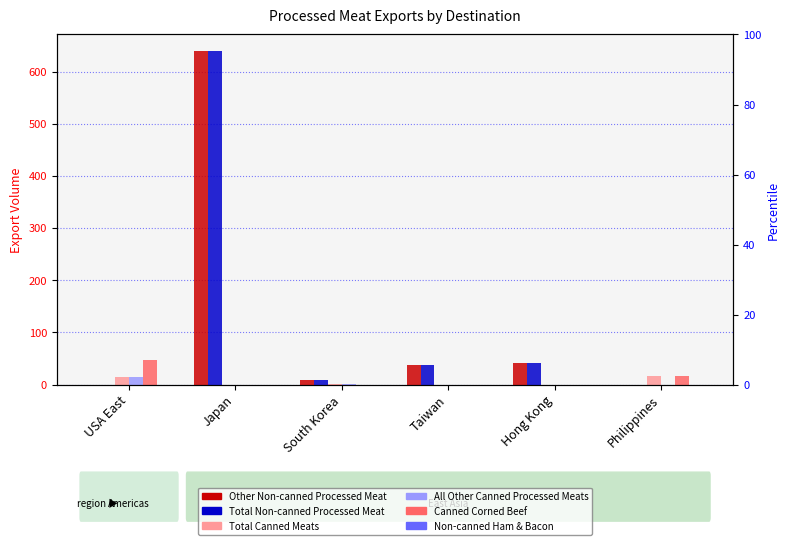

Read the All Other Canned Processed Meats value at USA East.

14.6